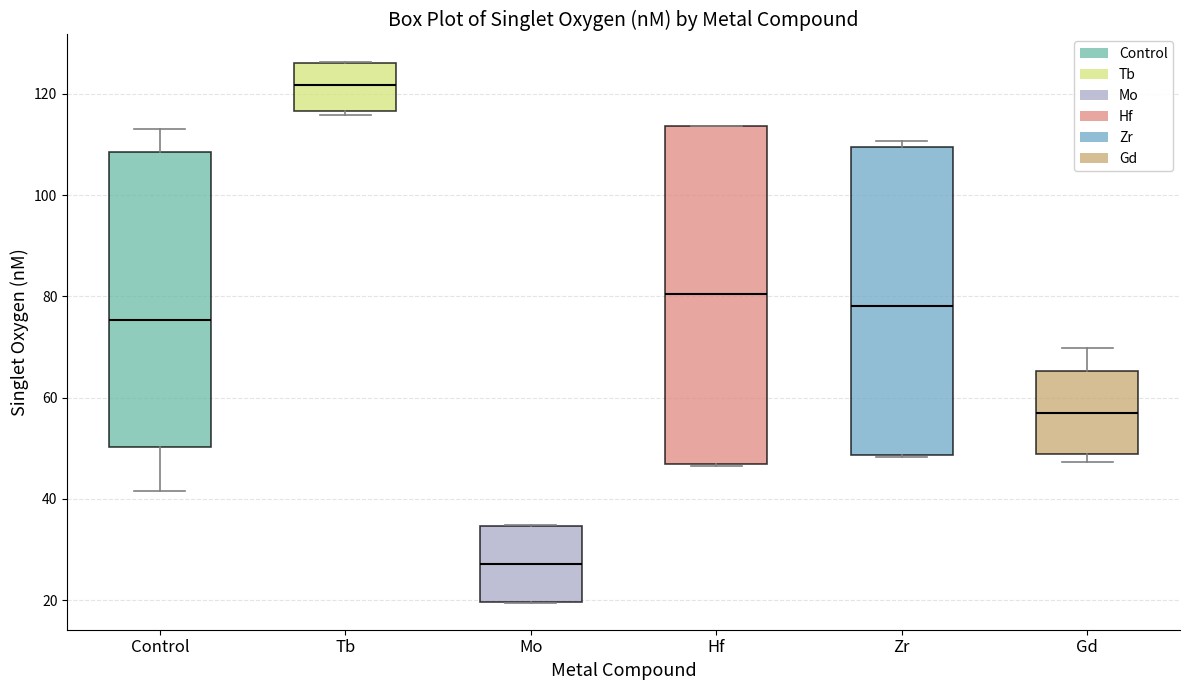

Reading left to right, transcribe this box plot: for each box, give where its median line is, the range the box spans, and where its two whiskers end, as read against the y-axis. The values are not printed on the chart, so give them approximately, as read against the axis.

Control: median 76, box 50 to 108, whiskers 42 to 114
Tb: median 122, box 116 to 126, whiskers 116 (just below the box's lower edge) to 126
Mo: median 28, box 20 to 34, whiskers 20 to 34
Hf: median 80, box 46 to 114, whiskers 46 to 114
Zr: median 78, box 48 to 110, whiskers 48 to 110 (just above the box's upper edge)
Gd: median 58, box 48 to 66, whiskers 48 (just below the box's lower edge) to 70